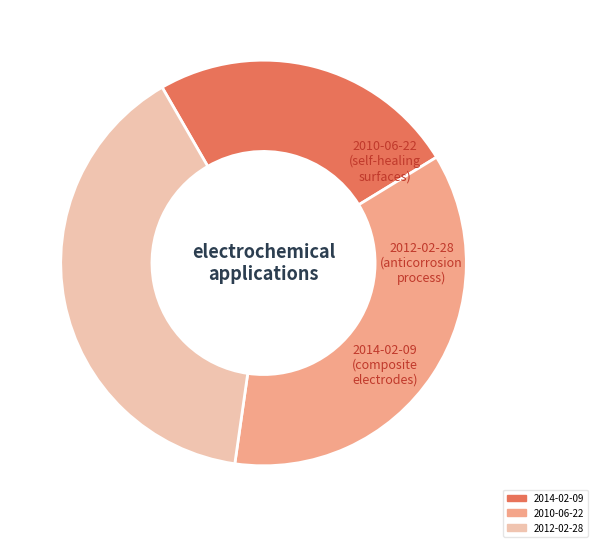

Which category has the biggest portion of the pie?

2012-02-28